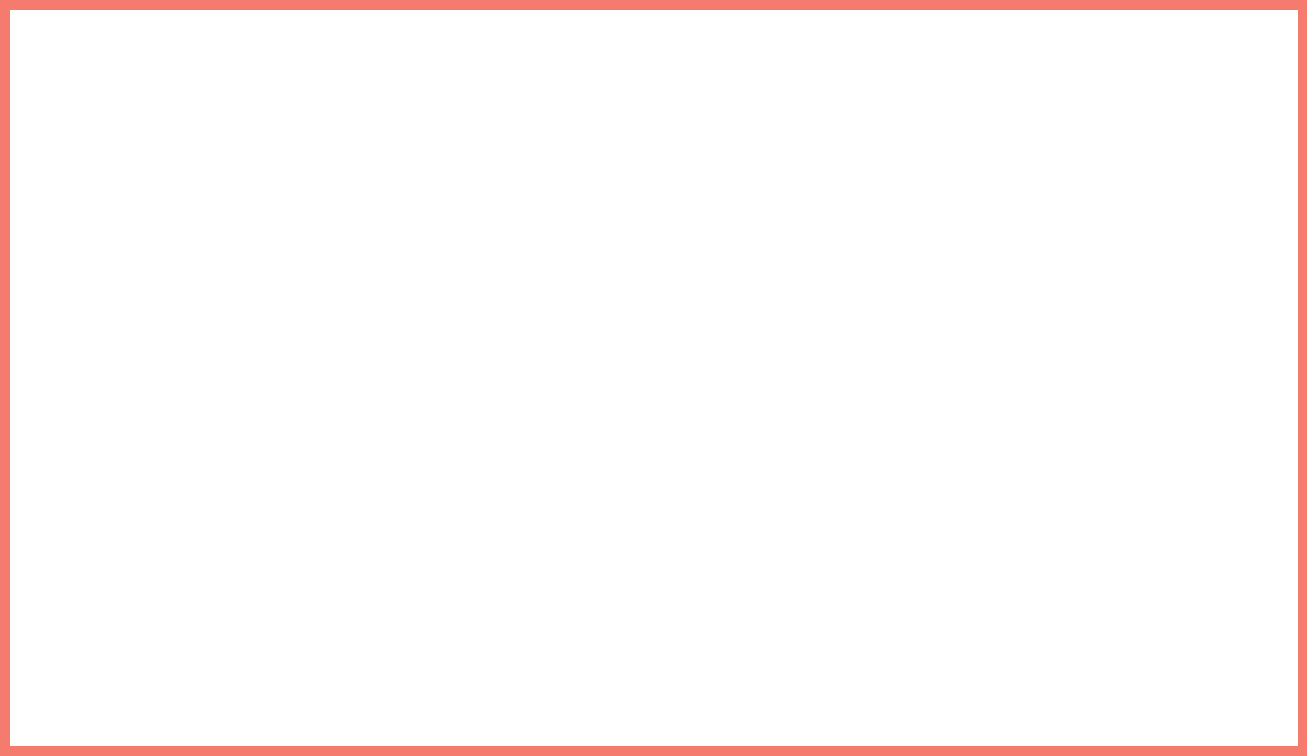

Is there a majority slice in this chart?

Yes